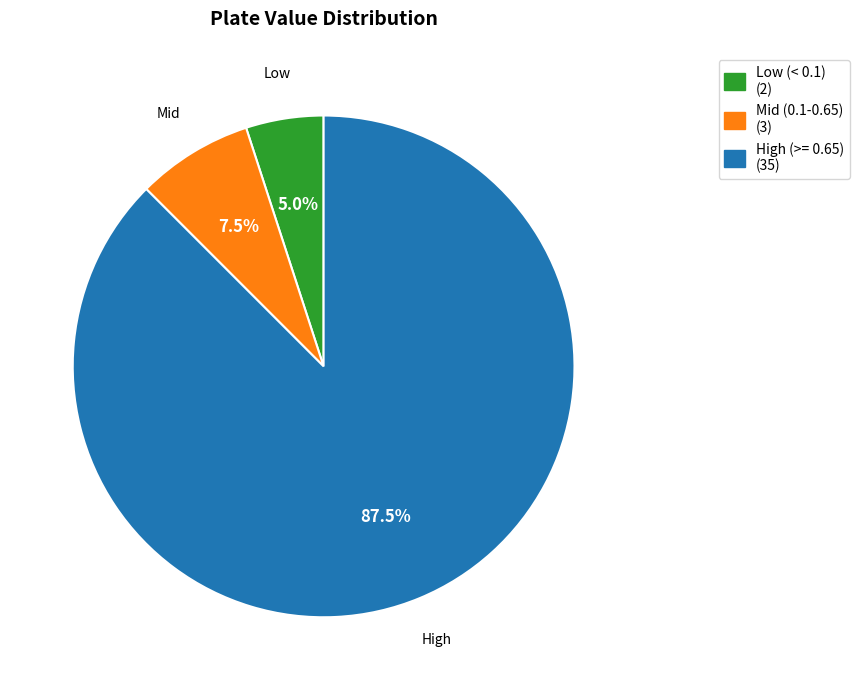

Is there any slice that represents more than half of the pie?

Yes